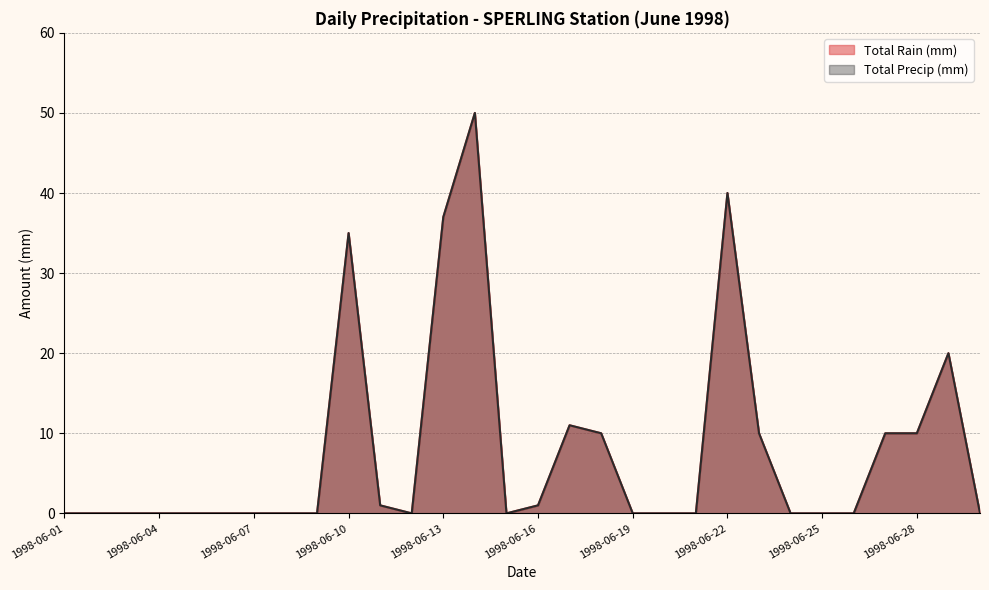

What is the highest value of the Total Precip (mm) series?

50